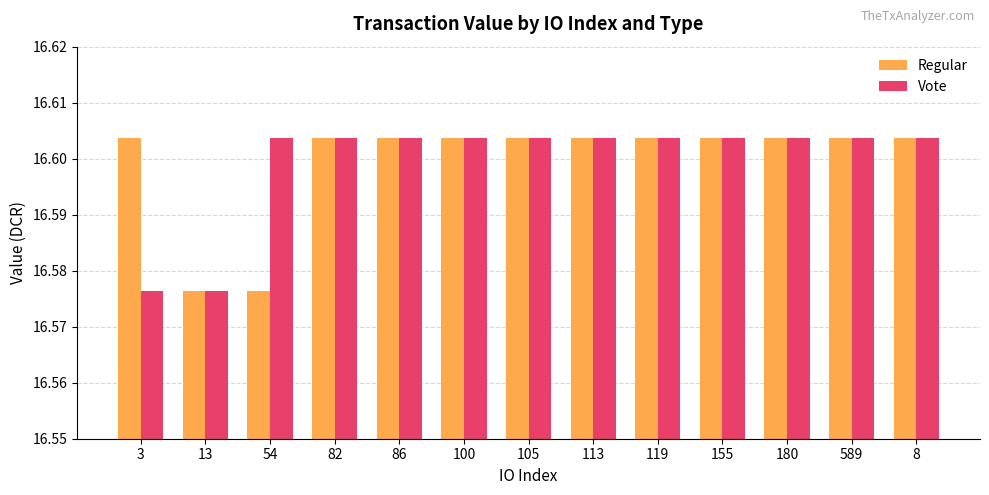

How many bars are there in each group?

2